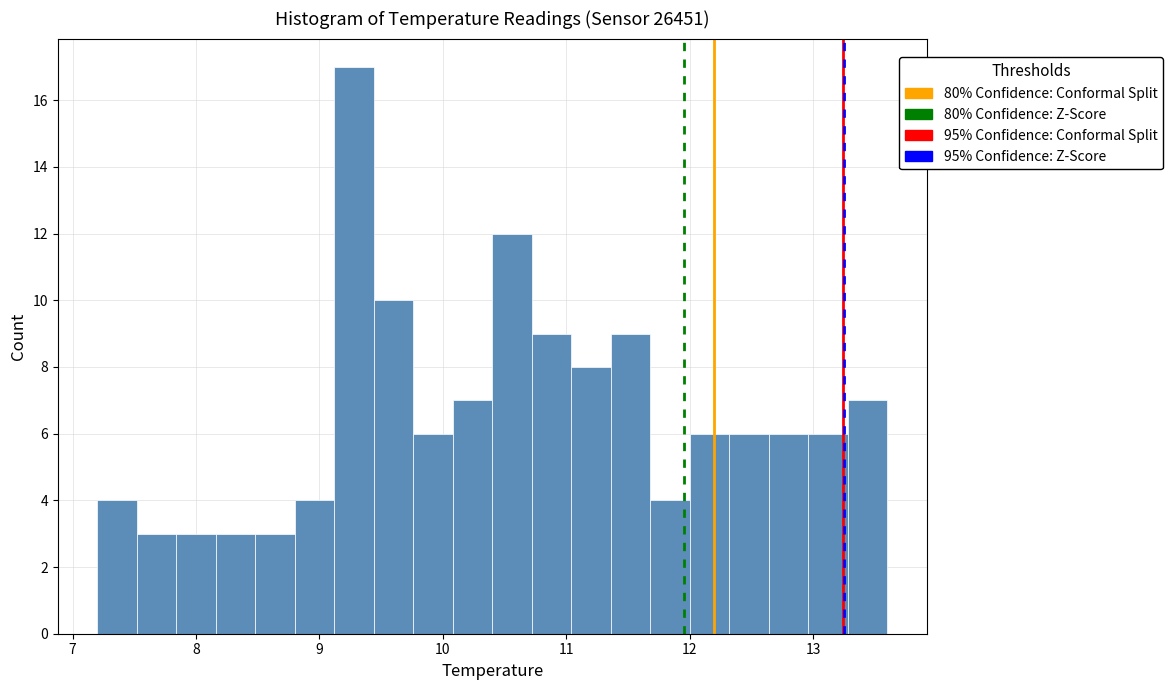

Read against the x-axis, roughly where is the centre of the tallest bar?

9.3